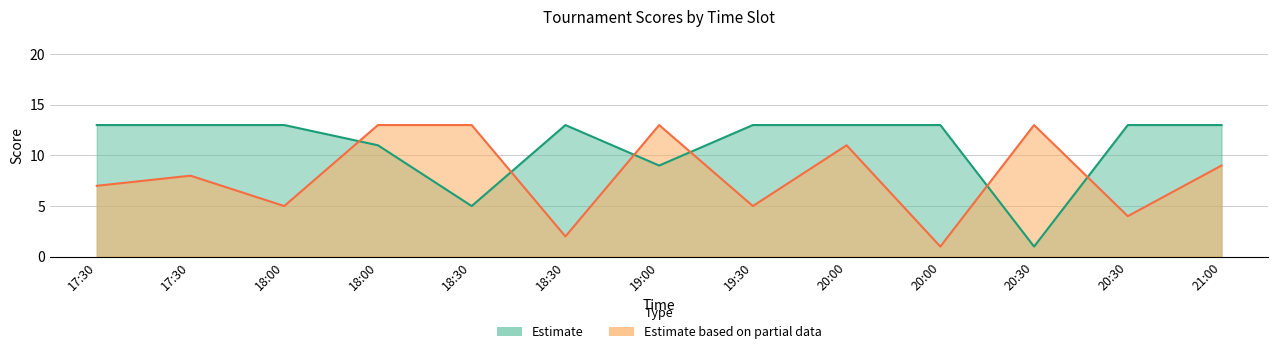

Which series changed the most between 17:30 and 18:30?

Estimate based on partial data